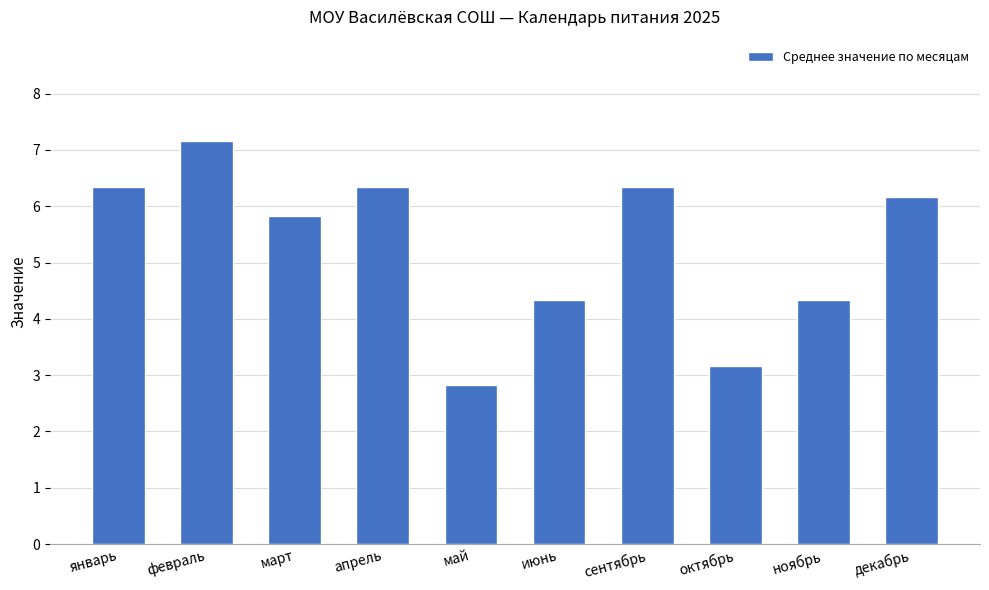

What position from the right is декабрь?

1